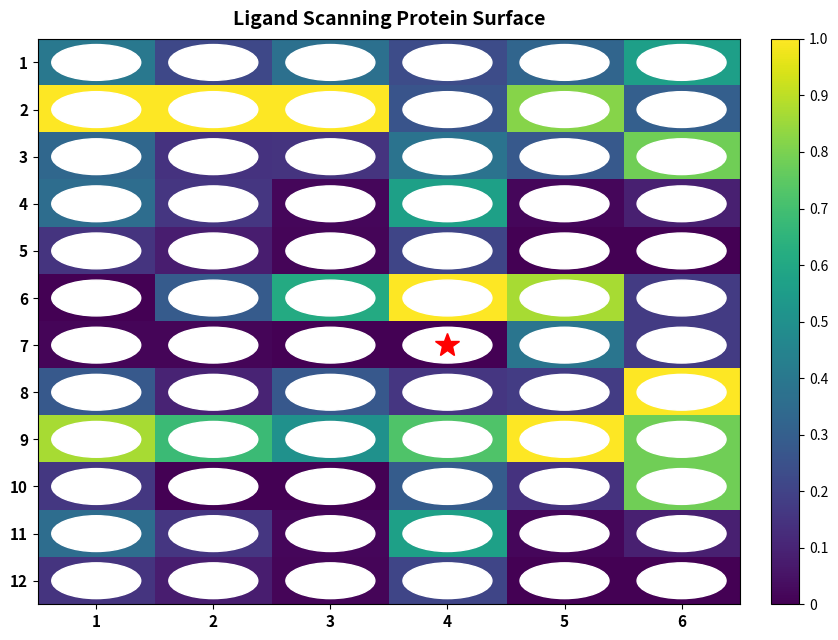

Where is 7 nearest to the value 0?

3